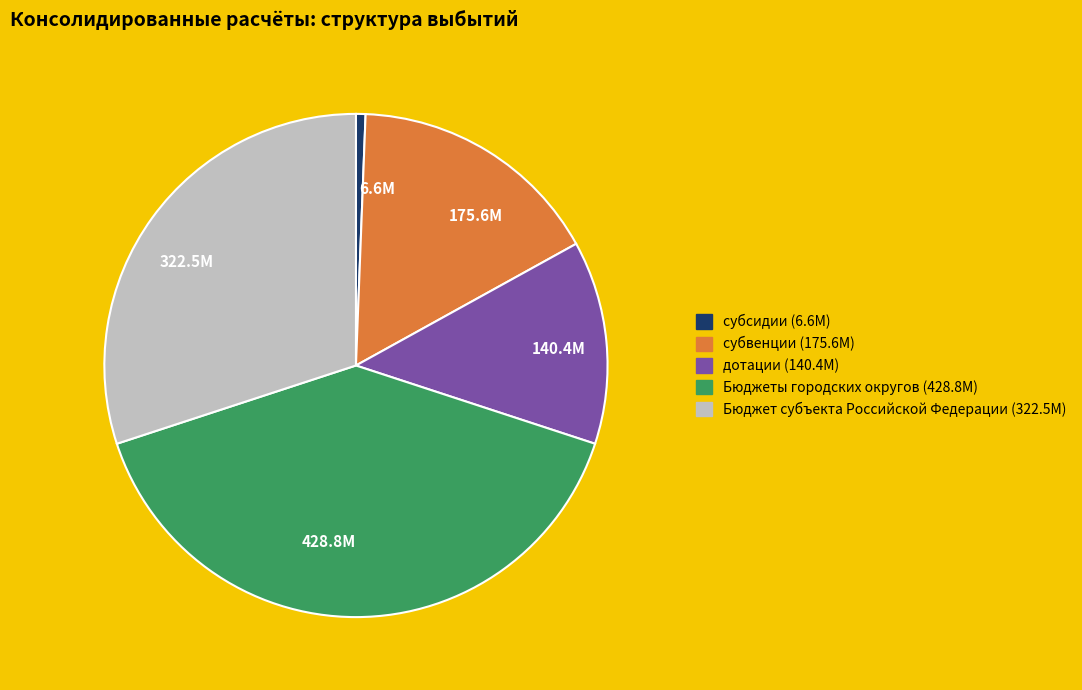

Which has a higher value, 140.4M or 428.8M?

428.8M